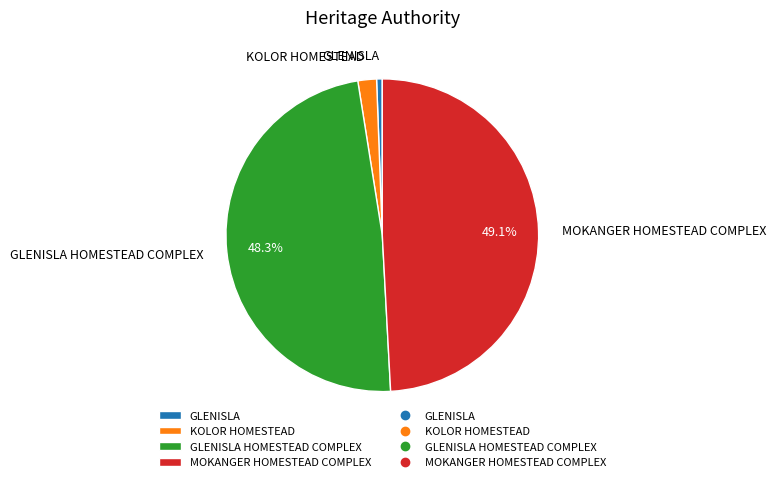

Which has a higher value, MOKANGER HOMESTEAD COMPLEX or GLENISLA?

MOKANGER HOMESTEAD COMPLEX